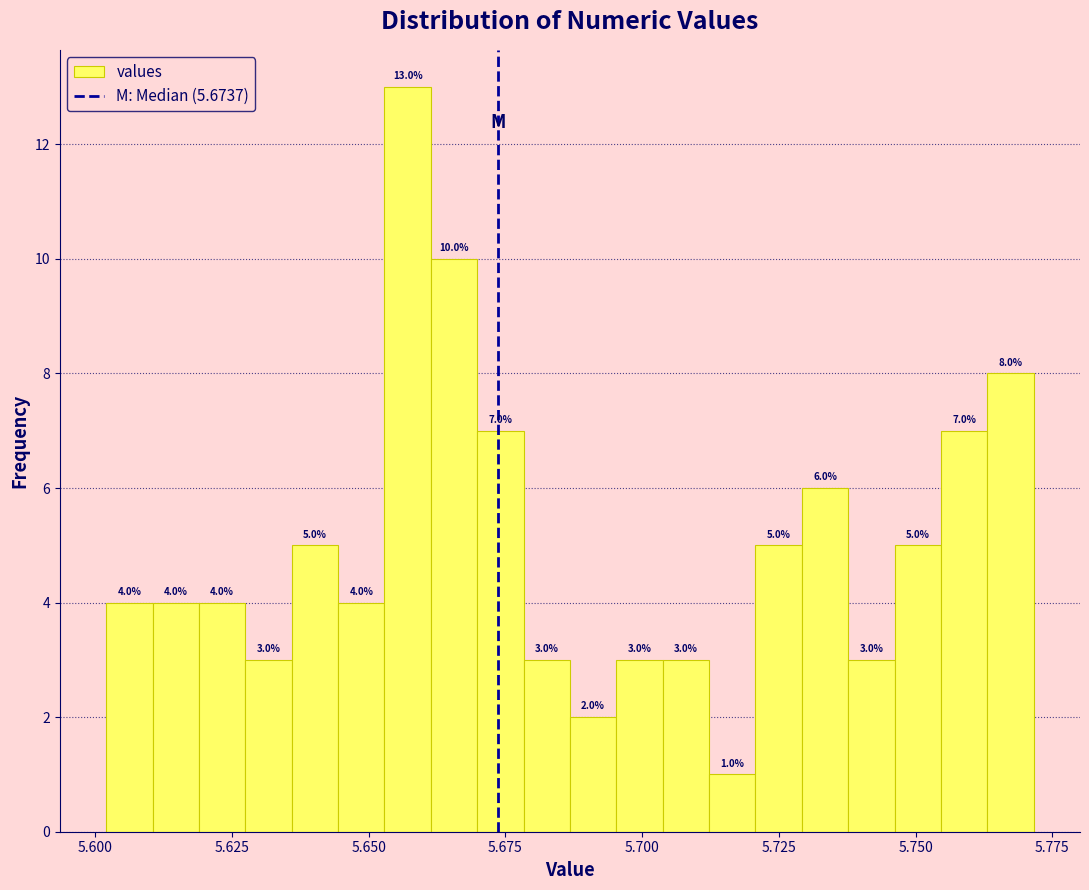

Read against the x-axis, roughly where is the centre of the tallest bar?

5.655